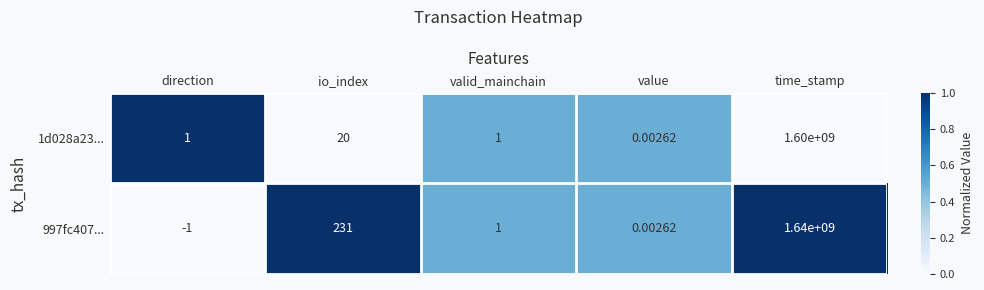

At which label does 997fc407... reach its minimum?

direction